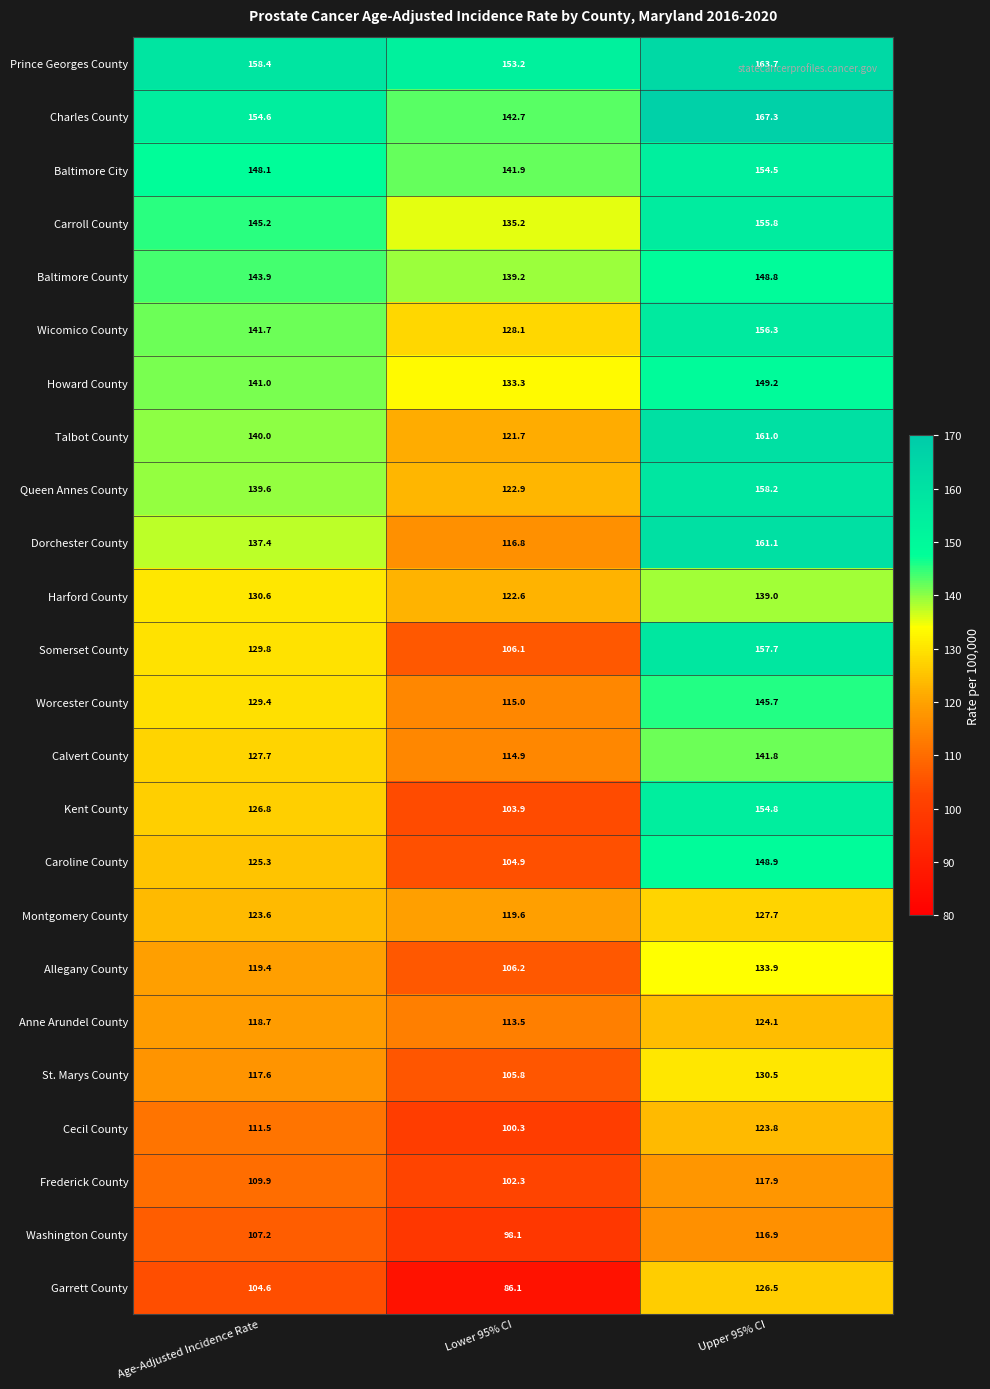

What is the total value across all series at Upper 95% CI?

3465.1